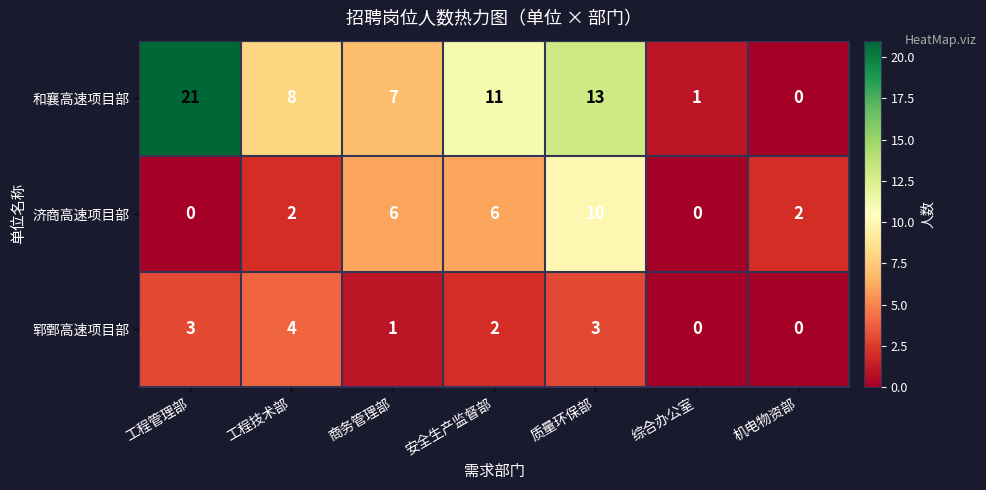

What is the maximum value for 济商高速项目部?

10